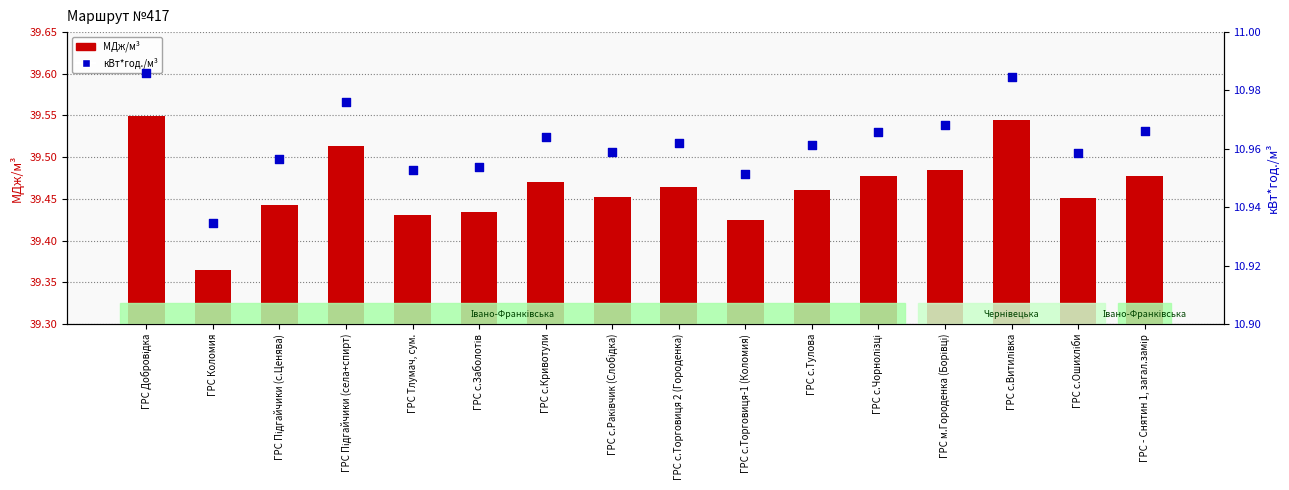

At which category is the sum across all series the highest?

ГРС Добровідка